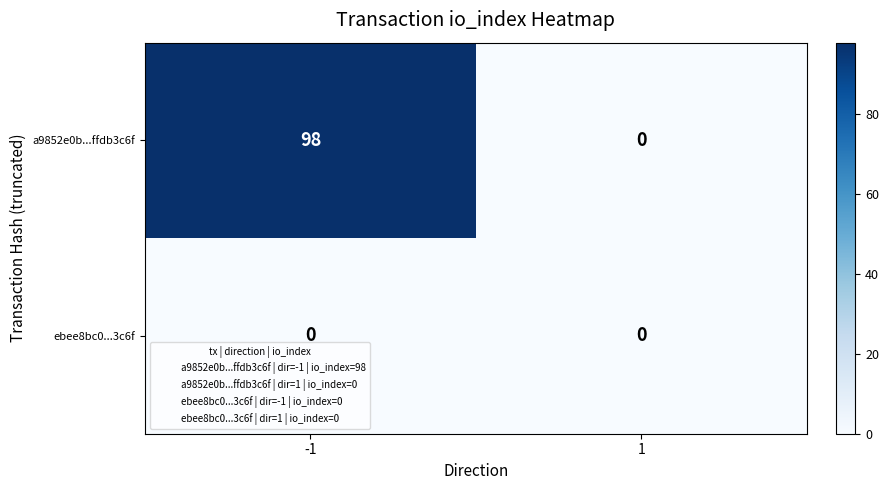

The value of a9852e0b...ffdb3c6f at 1 is -55. True or false?

False